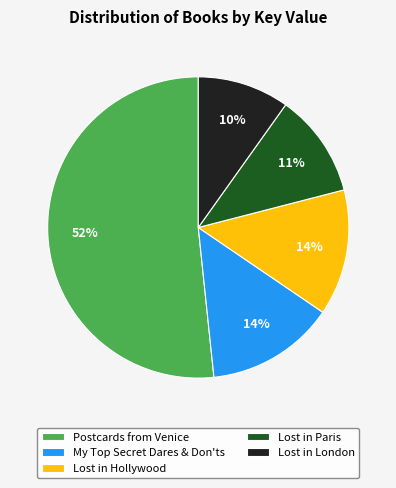

Between Lost in London and Lost in Paris, which is larger?

Lost in Paris